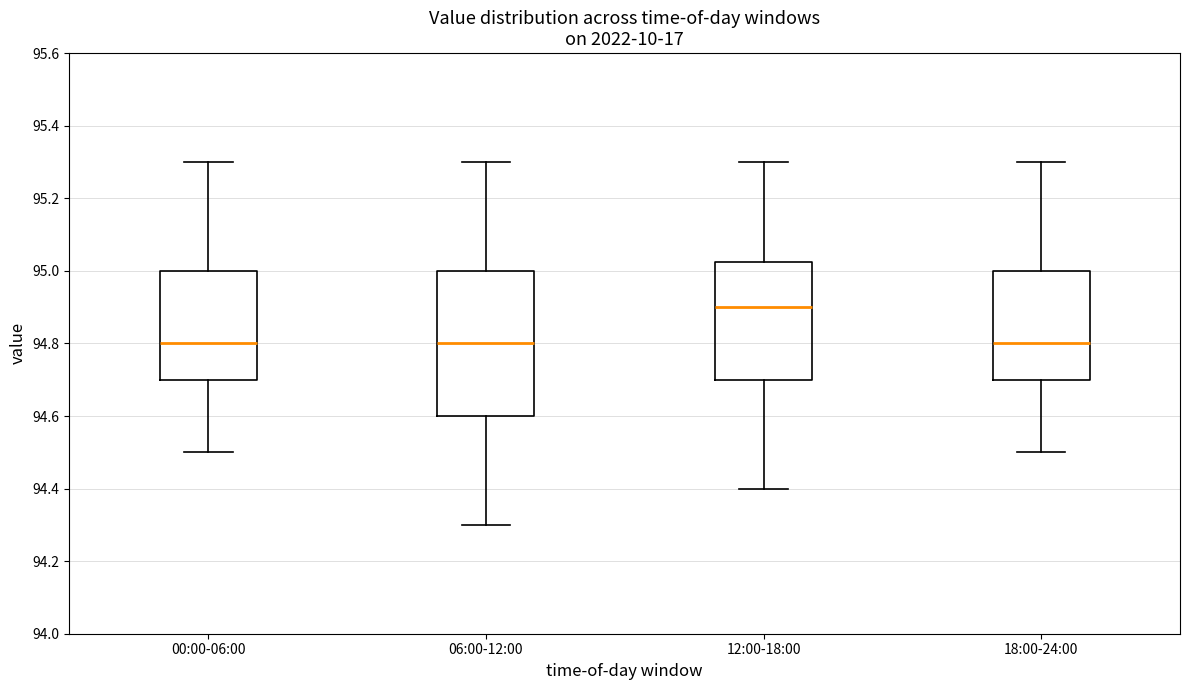

Reading left to right, read every box against the y-axis: the position of its median line, the range the box covers, and the ends of its whiskers. The values are not printed on the chart, so give them approximately, as read against the axis.

00:00-06:00: median 94.80, box 94.70 to 95.00, whiskers 94.50 to 95.30
06:00-12:00: median 94.80, box 94.60 to 95.00, whiskers 94.30 to 95.30
12:00-18:00: median 94.90, box 94.70 to 95.02, whiskers 94.40 to 95.30
18:00-24:00: median 94.80, box 94.70 to 95.00, whiskers 94.50 to 95.30